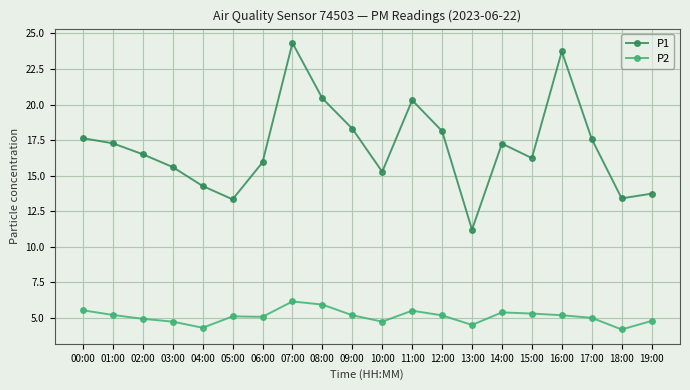

What is the maximum value for P2?

6.2